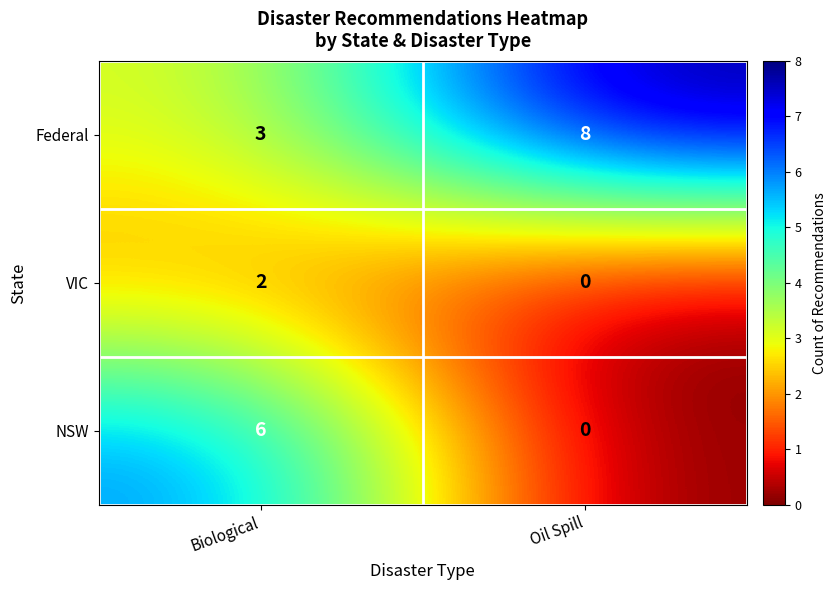

Rank the series by their maximum value, from highest to lowest.

Federal, NSW, VIC